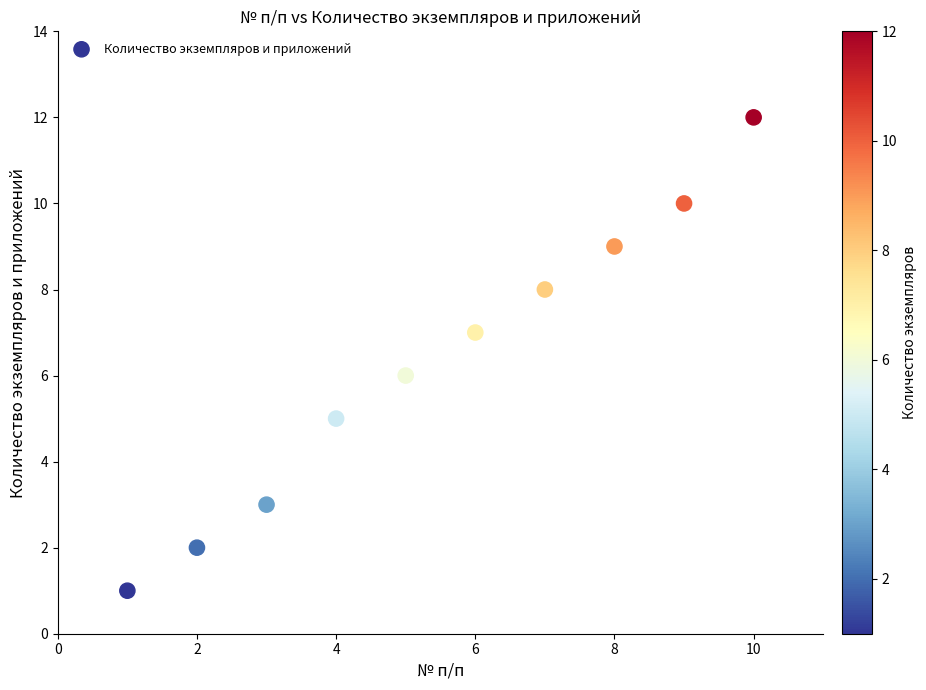

What is the range of X values (max minus min)?

9